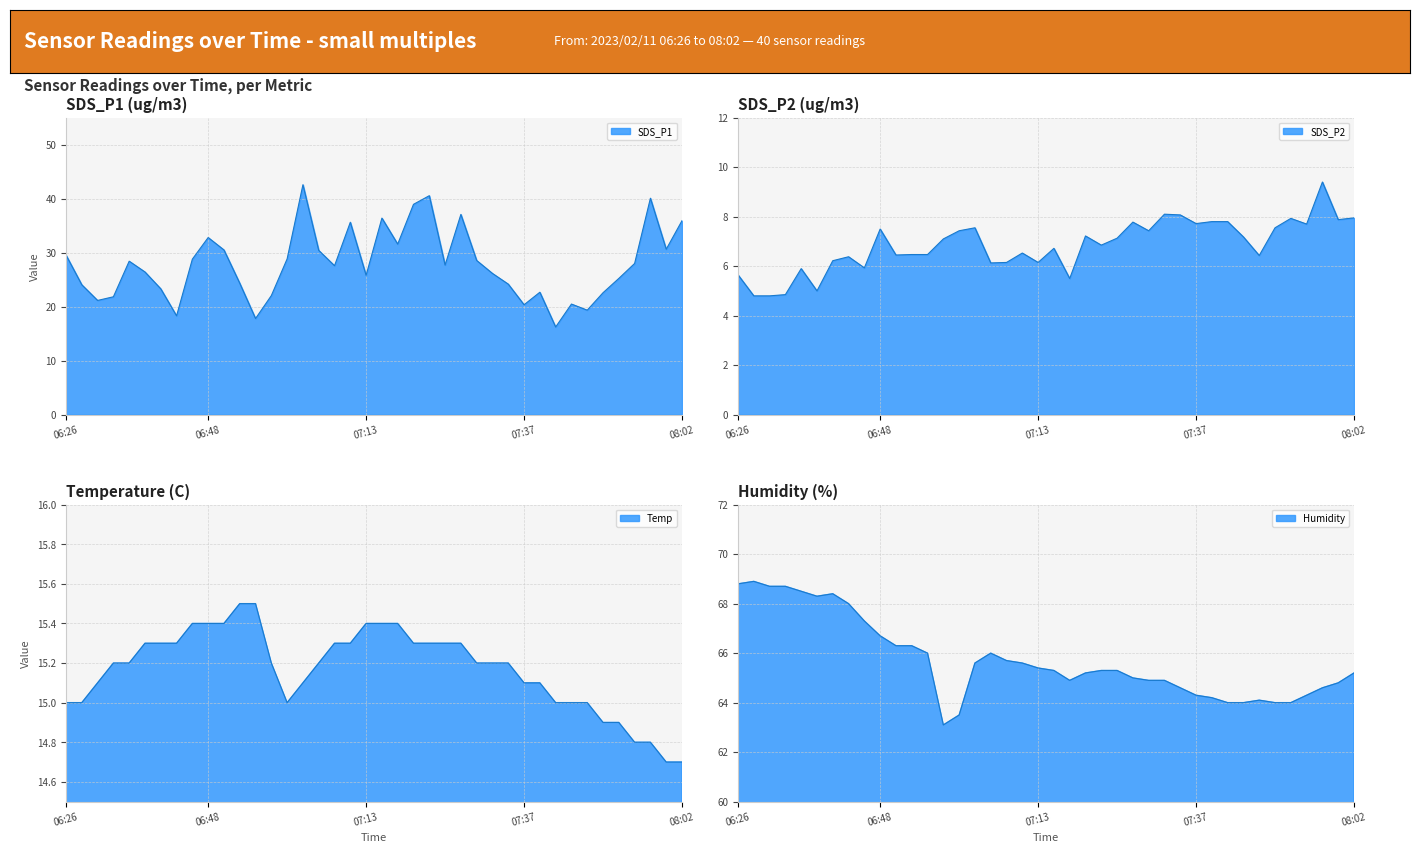

How many interior local peaks does the SDS_P2 series have?

11